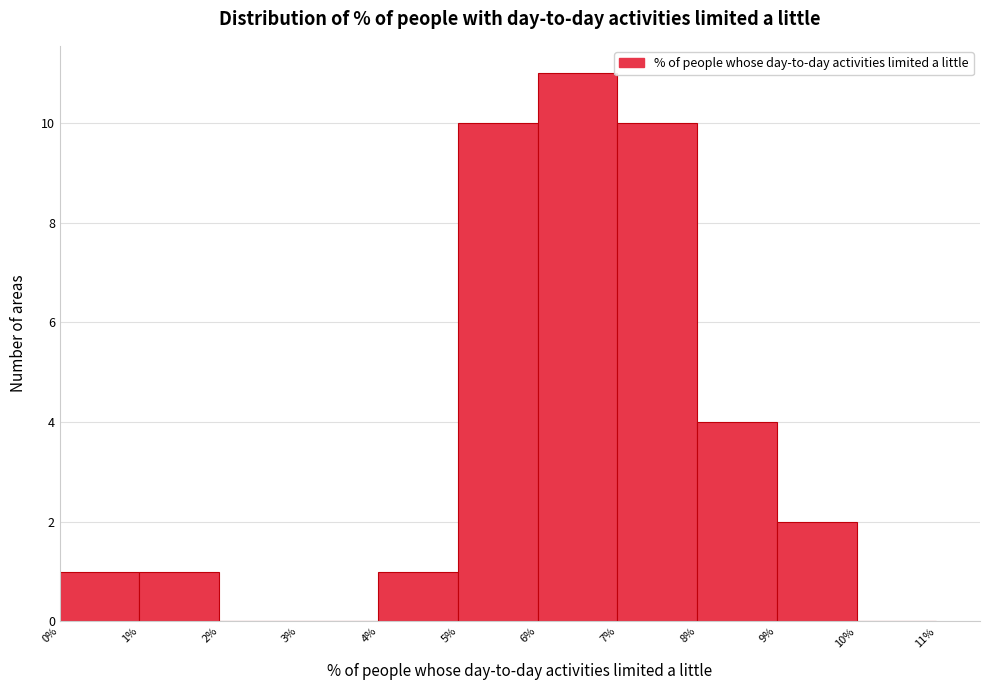

Reading left to right, transcribe this chart: for each bar, give the range it covers on the x-axis and its height. The values are not printed on the chart, so give them approximately, as read against the axis.

0% to 1%: 1
1% to 2%: 1
2% to 3%: 0
3% to 4%: 0
4% to 5%: 1
5% to 6%: 10
6% to 7%: 11
7% to 8%: 10
8% to 9%: 4
9% to 10%: 2
10% to 11%: 0